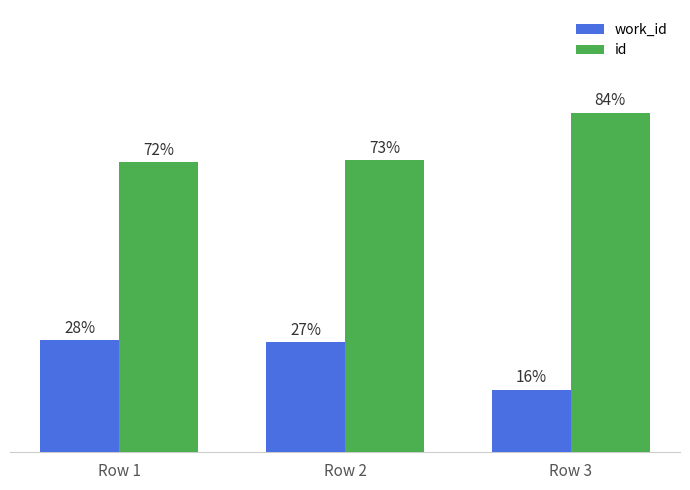

Reading left to right, what are all the values shown in this chart?

work_id: Row 1=27.8	Row 2=27.4	Row 3=15.5
id: Row 1=72.2	Row 2=72.6	Row 3=84.5